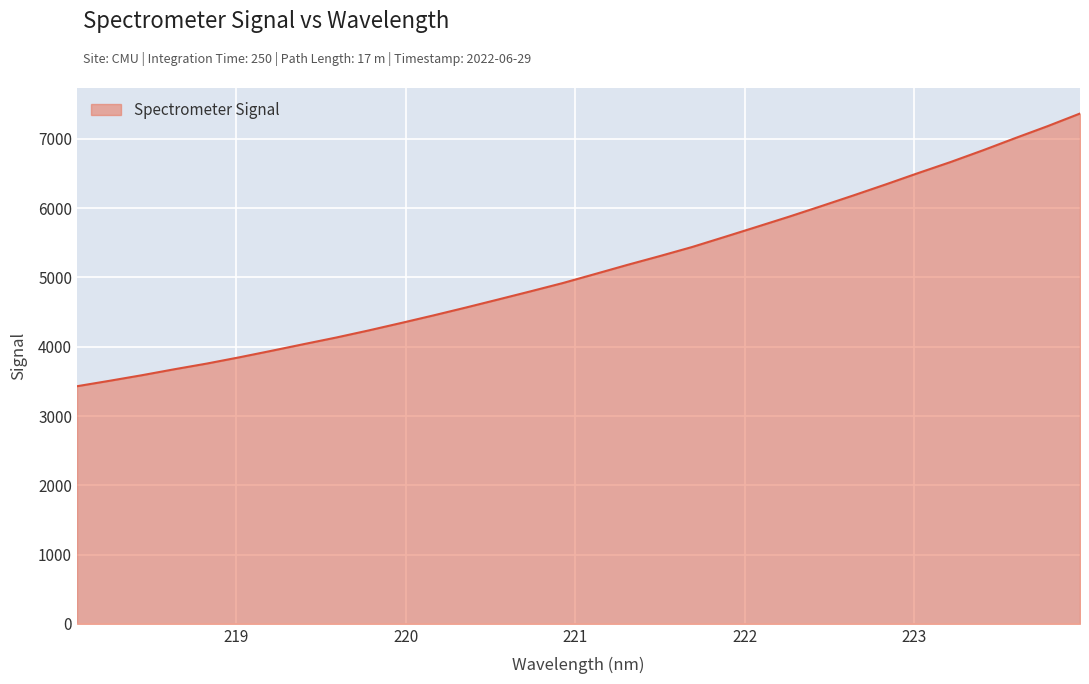

What is the difference between the maximum and minimum values?

3937.1